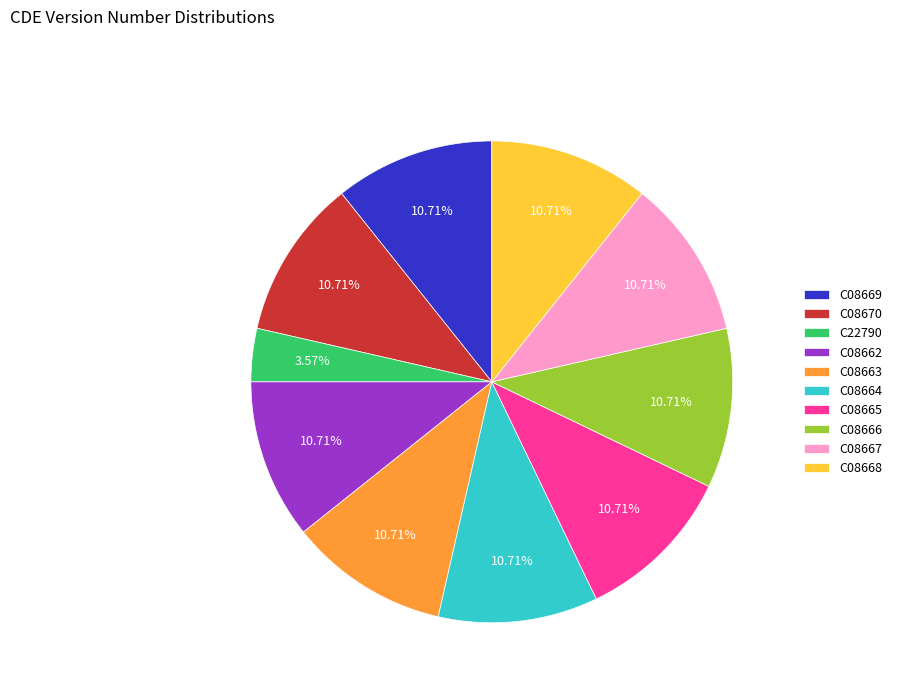

To the nearest percent, what percentage of the pie is C08666?

11%